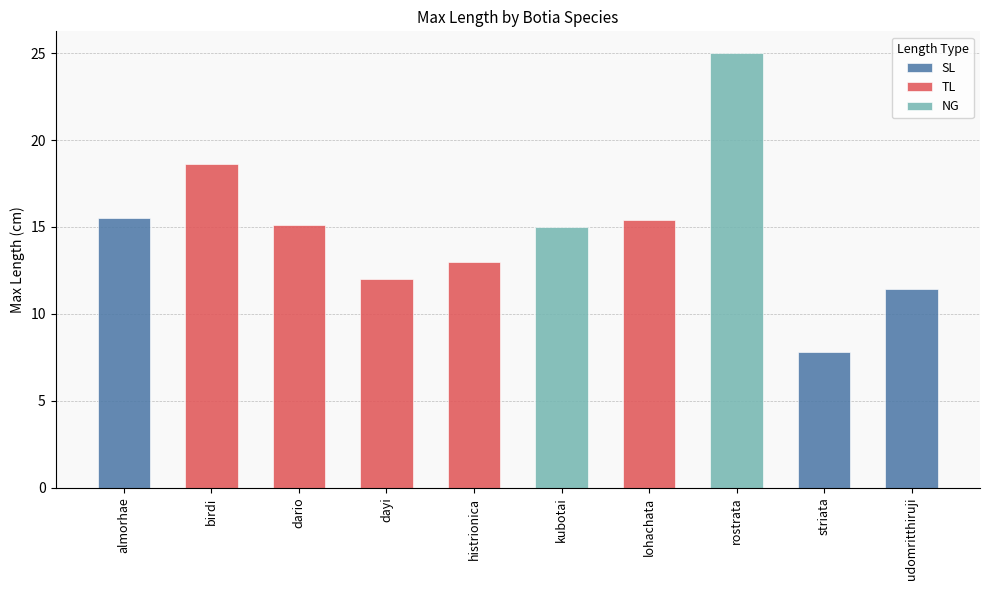

What is the value of the 1st bar from the left?

15.5